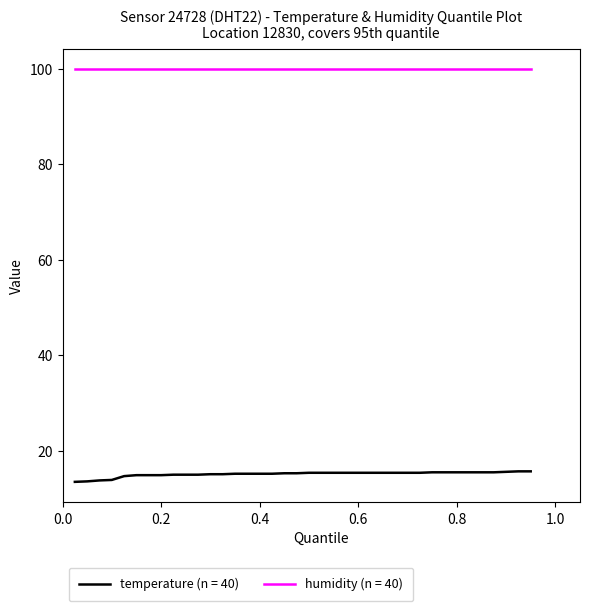

Which series has the largest total across all categories?

humidity (n = 40)